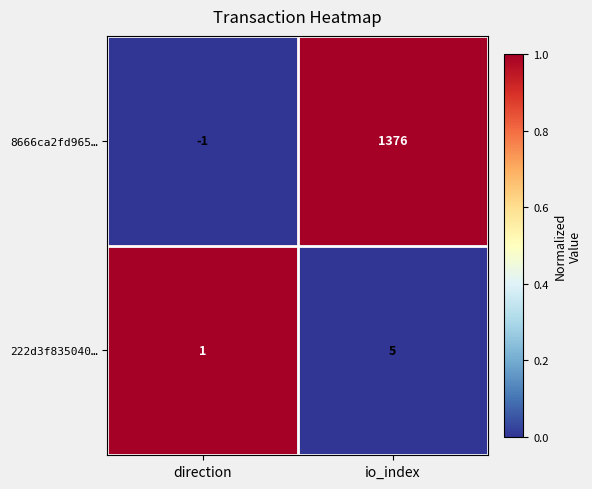

Rank the series by their maximum value, from lowest to highest.

222d3f835040…, 8666ca2fd965…